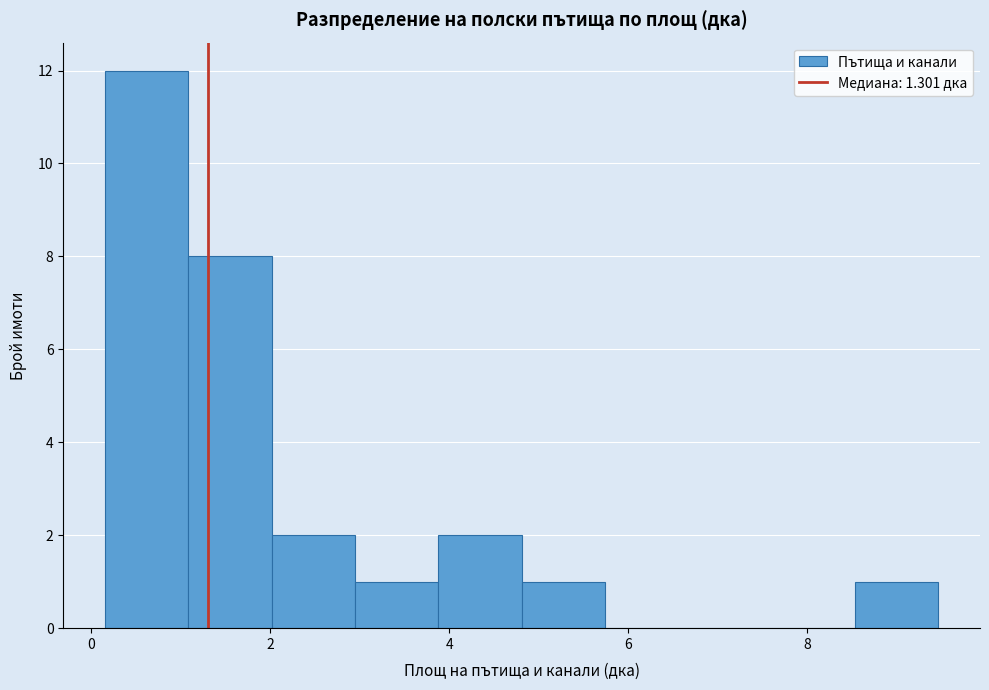

Reading left to right, list every bar in this chart as the range it spans on the x-axis followed by its height. Neither the bar edges nor the heights are printed on the chart, so give them approximately, as read against the axes.

0.2 to 1.0: 12
1.0 to 2.0: 8
2.0 to 3.0: 2
3.0 to 3.8: 1
3.8 to 4.8: 2
4.8 to 5.8: 1
5.8 to 6.6: 0
6.6 to 7.6: 0
7.6 to 8.6: 0
8.6 to 9.4: 1